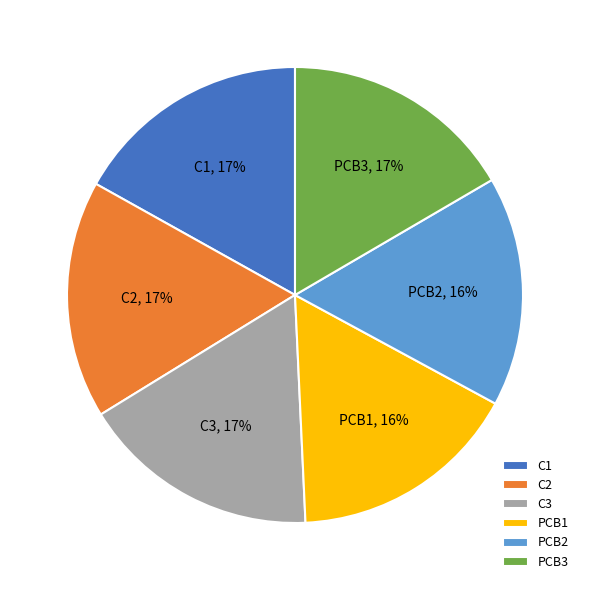

True or false: PCB2 accounts for 7% of the total.

False